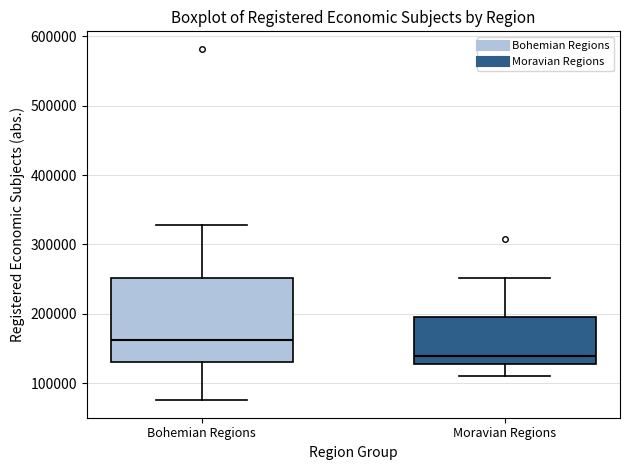

Reading left to right, read every box against the y-axis: the position of its median line, the range the box covers, and the ends of its whiskers. The values are not printed on the chart, so give them approximately, as read against the axis.

Bohemian Regions: median 160000, box 130000 to 250000, whiskers 80000 to 330000
Moravian Regions: median 140000, box 130000 to 200000, whiskers 110000 to 250000